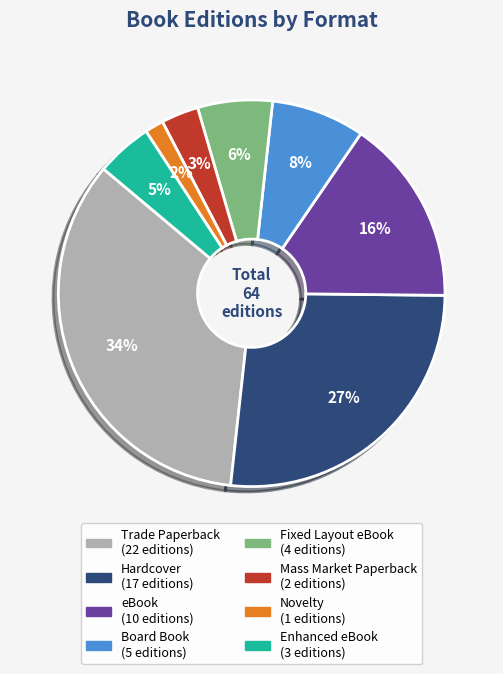

Approximately how many times larger is the value at Trade Paperback compared to Hardcover?

1.3